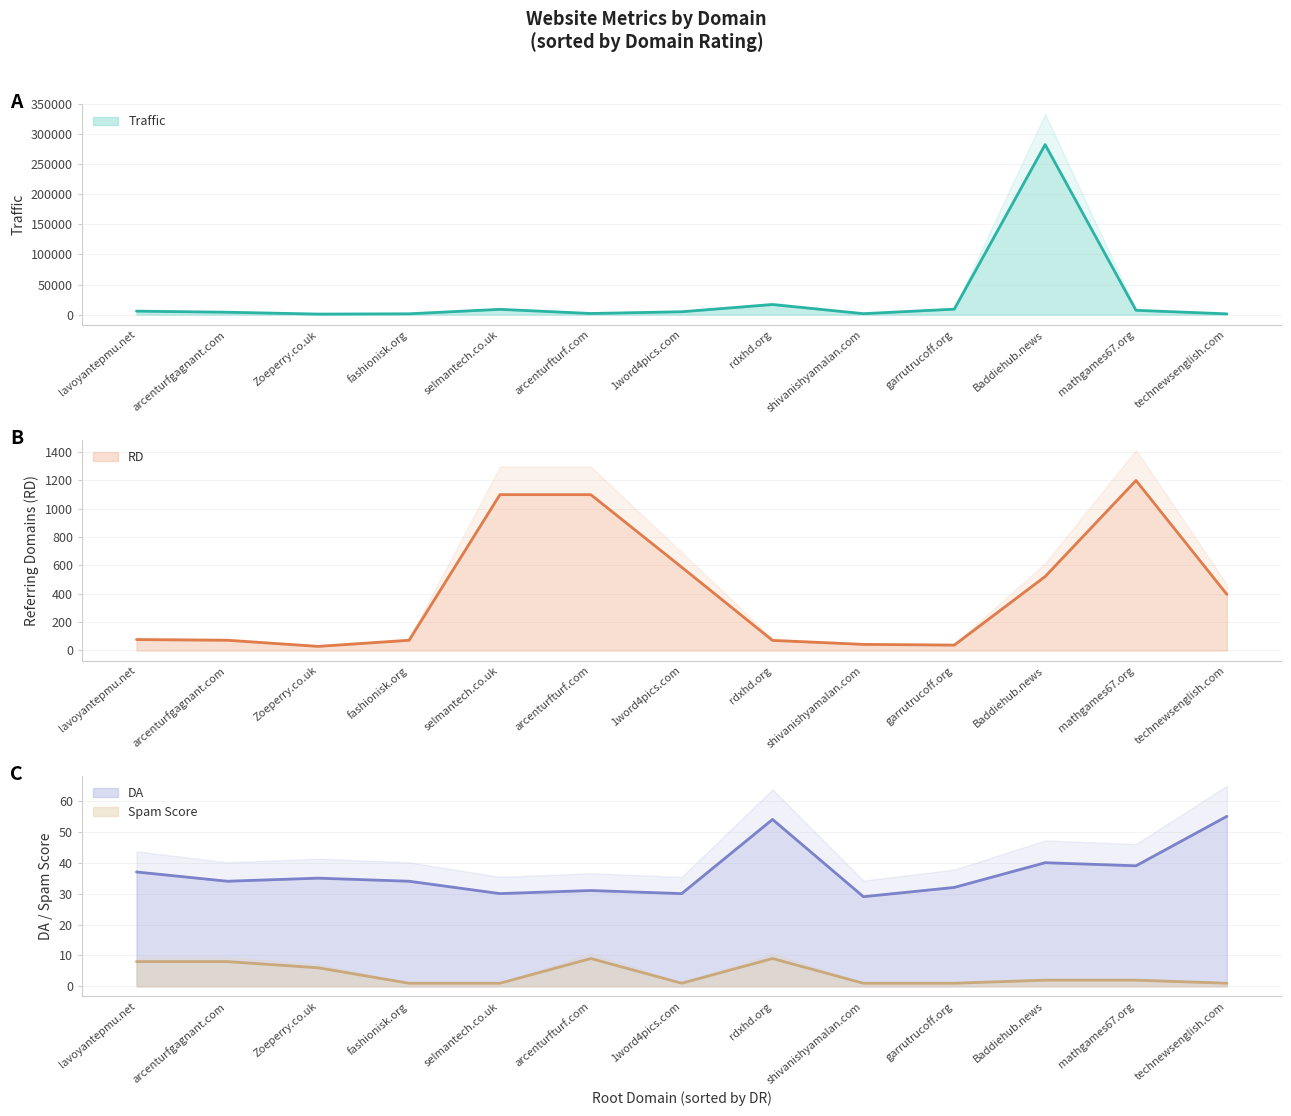

Reading left to right, transcribe all the data shown in this chart.

Traffic: 1word4pics.com=4800	Baddiehub.news=282700	Zoeperry.co.uk=902	arcenturfturf.com=1900	lavoyantepmu.net=5800	rdxhd.org=16800	garrutrucoff.org=9100	mathgames67.org=7200	selmantech.co.uk=8800	arcenturfgagnant.com=4000	technewsenglish.com=1300	shivanishyamalan.com=1600	fashionisk.org=1400
RD: 1word4pics.com=588	Baddiehub.news=522	Zoeperry.co.uk=29	arcenturfturf.com=1100	lavoyantepmu.net=77	rdxhd.org=71	garrutrucoff.org=38	mathgames67.org=1200	selmantech.co.uk=1100	arcenturfgagnant.com=72	technewsenglish.com=396	shivanishyamalan.com=43	fashionisk.org=72
DA: 1word4pics.com=30	Baddiehub.news=40	Zoeperry.co.uk=35	arcenturfturf.com=31	lavoyantepmu.net=37	rdxhd.org=54	garrutrucoff.org=32	mathgames67.org=39	selmantech.co.uk=30	arcenturfgagnant.com=34	technewsenglish.com=55	shivanishyamalan.com=29	fashionisk.org=34
Spam Score: 1word4pics.com=1	Baddiehub.news=2	Zoeperry.co.uk=6	arcenturfturf.com=9	lavoyantepmu.net=8	rdxhd.org=9	garrutrucoff.org=1	mathgames67.org=2	selmantech.co.uk=1	arcenturfgagnant.com=8	technewsenglish.com=1	shivanishyamalan.com=1	fashionisk.org=1